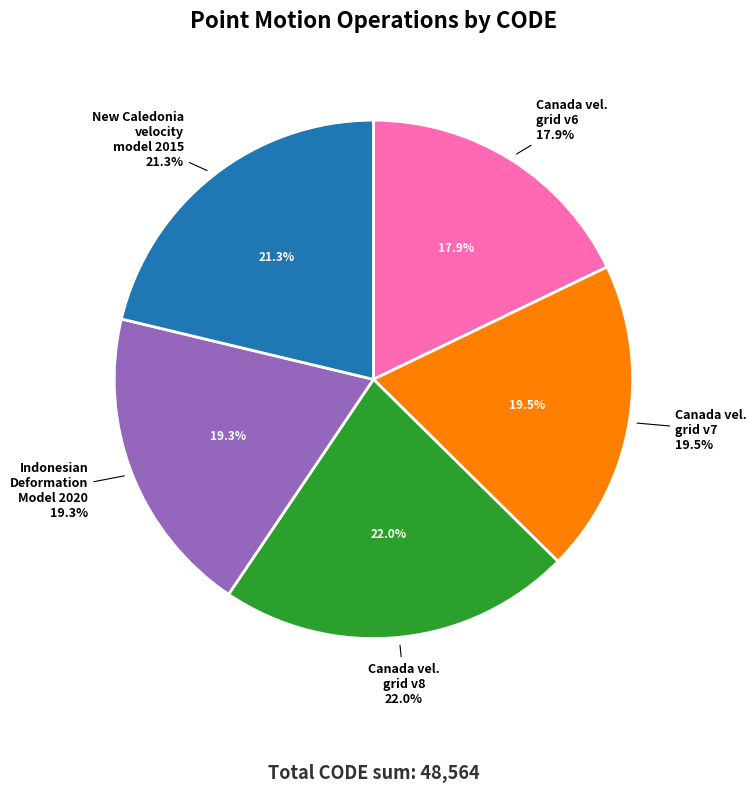

Rank the categories by value from lowest to highest.

Canada velocity grid v6, Indonesian Deformation Model 2020, Canada velocity grid v7, New Caledonia velocity model 2015, Canada velocity grid v8